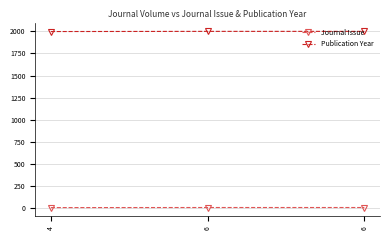

Which series has the largest range (max minus min)?

Publication Year